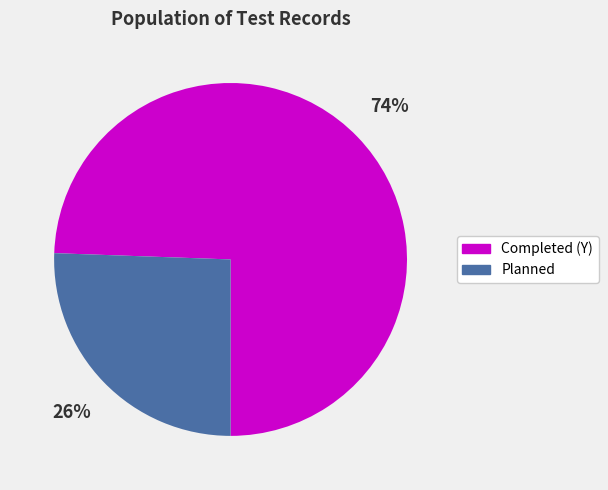

To the nearest percent, what is the average slice percentage?

50%